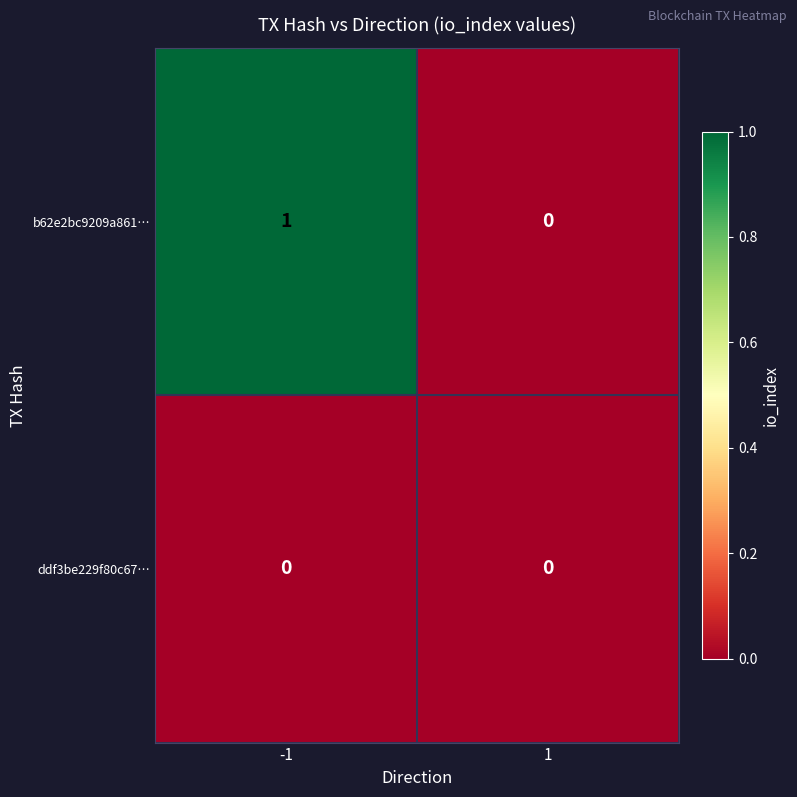

List the series in order of their overall mean, highest first.

b62e2bc9209a861…, ddf3be229f80c67…